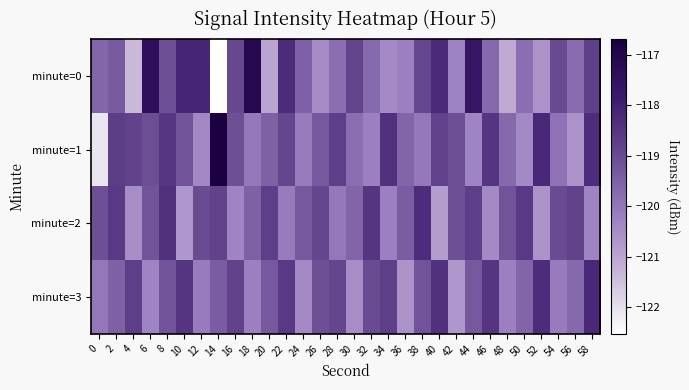

Reading right to left, what are all the values shown in this chart?

minute=0: 58=-118.7	56=-119.8	54=-119.0	52=-120.6	50=-119.8	48=-121.1	46=-119.7	44=-117.7	42=-120.3	40=-118.2	38=-118.9	36=-120.2	34=-120.4	32=-119.7	30=-118.9	28=-119.8	26=-120.5	24=-119.5	22=-118.3	20=-121.0	18=-117.1	16=-118.9	14=-122.5	12=-118.1	10=-118.1	8=-119.1	6=-117.4	4=-121.4	2=-119.3	0=-119.6
minute=1: 58=-118.3	56=-120.6	54=-119.9	52=-118.2	50=-120.4	48=-119.7	46=-118.5	44=-120.3	42=-119.1	40=-118.8	38=-120.0	36=-119.6	34=-118.4	32=-120.2	30=-119.8	28=-118.7	26=-119.3	24=-120.1	22=-118.9	20=-119.5	18=-120.0	16=-119.1	14=-116.7	12=-120.4	10=-119.2	8=-118.5	6=-119.1	4=-118.8	2=-118.7	0=-122.1
minute=2: 58=-120.3	56=-118.8	54=-119.0	52=-120.6	50=-118.6	48=-119.2	46=-120.4	44=-118.7	42=-119.1	40=-120.8	38=-118.3	36=-119.4	34=-120.2	32=-118.5	30=-119.6	28=-120.0	26=-118.9	24=-119.3	22=-120.1	20=-118.7	18=-119.5	16=-120.3	14=-118.8	12=-119.0	10=-120.7	8=-118.4	6=-119.2	4=-120.5	2=-118.6	0=-119.1
minute=3: 58=-118.2	56=-119.7	54=-120.1	52=-118.3	50=-119.6	48=-120.2	46=-118.5	44=-119.3	42=-120.7	40=-118.4	38=-119.2	36=-120.6	34=-118.7	32=-119.0	30=-120.5	28=-118.9	26=-119.1	24=-120.4	22=-118.6	20=-119.3	18=-120.2	16=-118.8	14=-119.4	12=-120.1	10=-118.5	8=-119.2	6=-120.3	4=-118.7	2=-119.5	0=-120.0